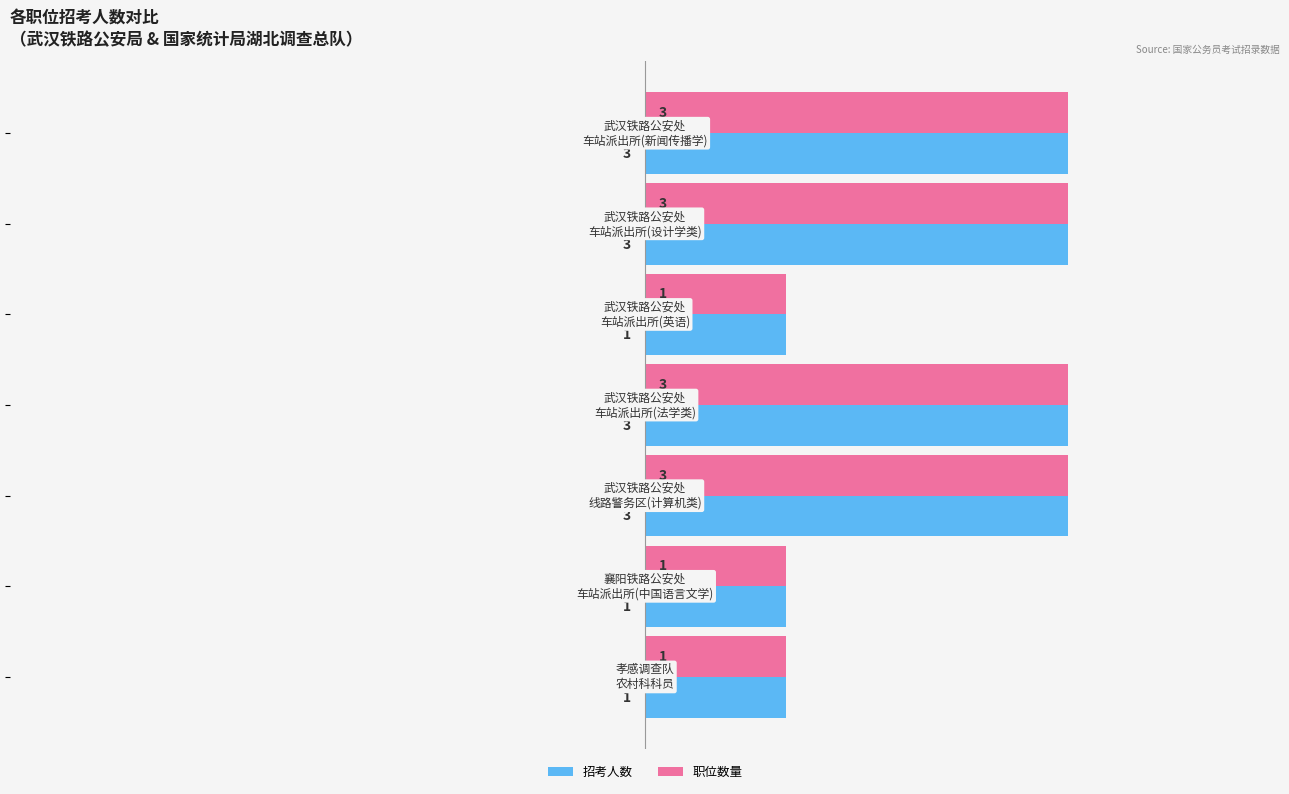

Count the 招考人数 values in the range 1 to 3.

7